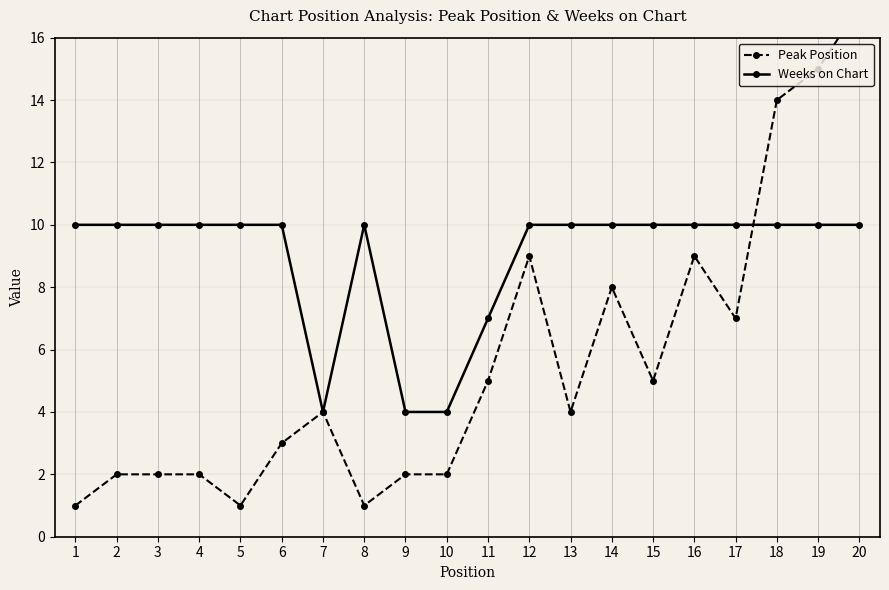

What is the value of the Peak Position point at the 12th from the left?

9